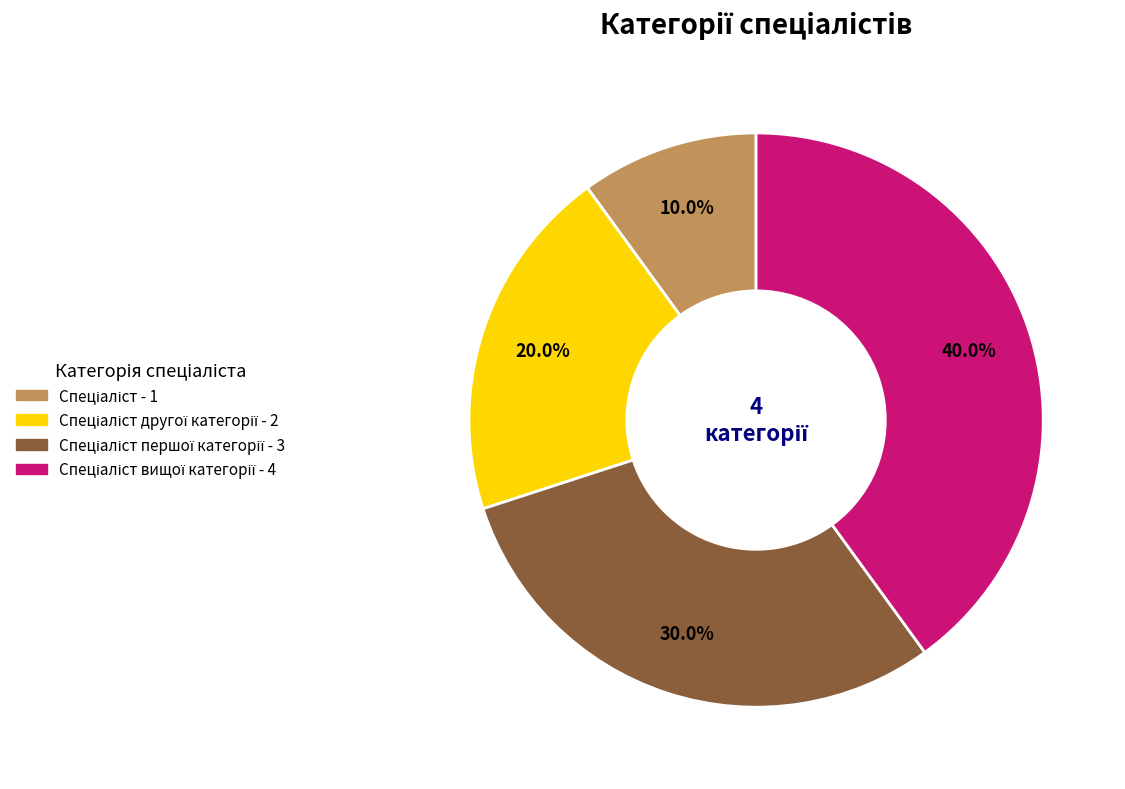

Is there a majority slice in this chart?

No